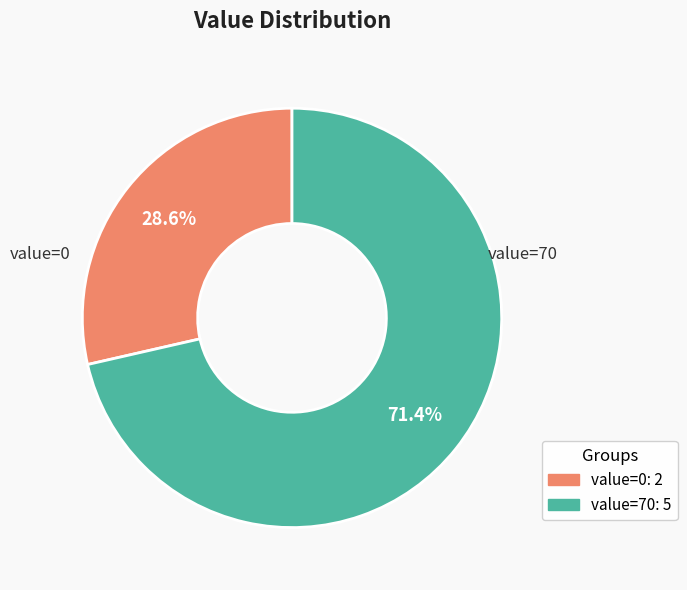

Count the number of slices in the pie.

2